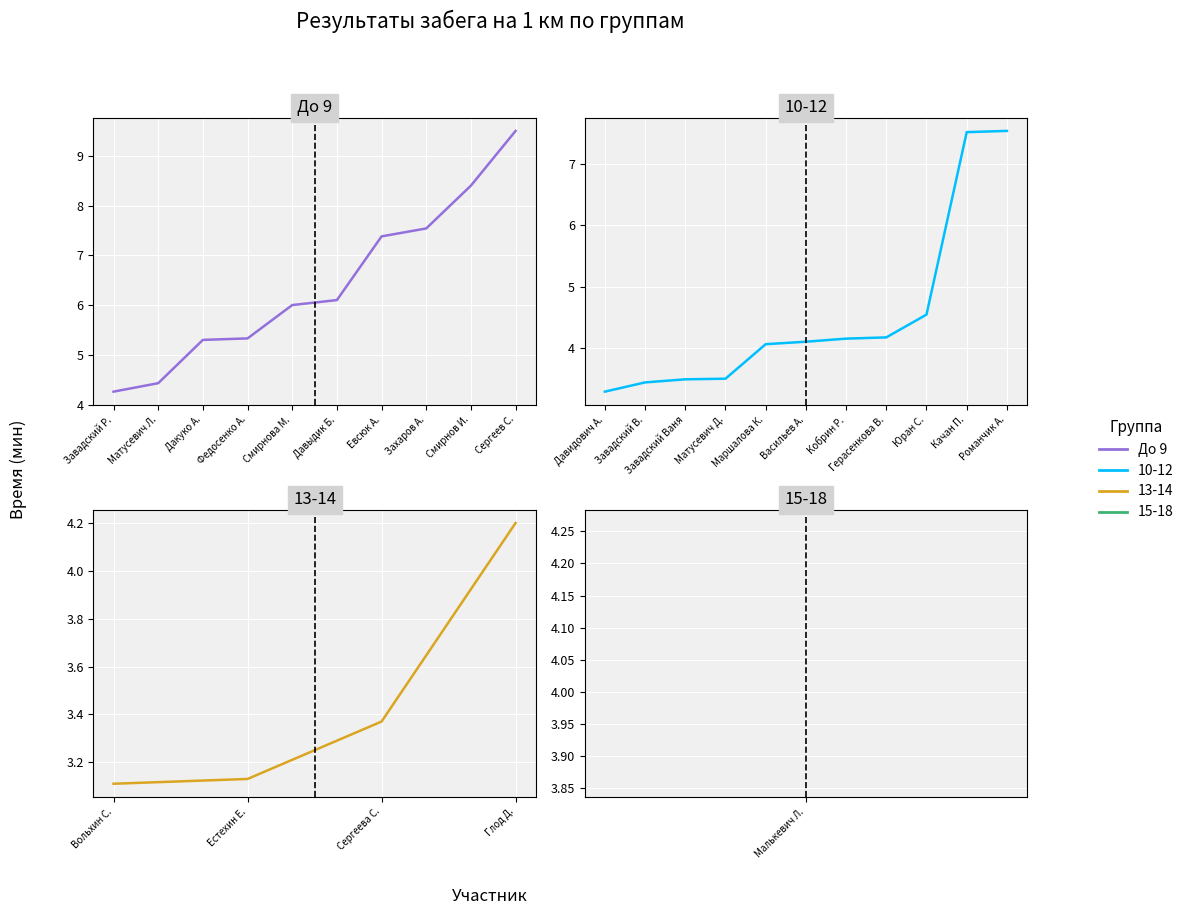

The chart shows a value of 5.3 at Федосенко А.. True or false?

True